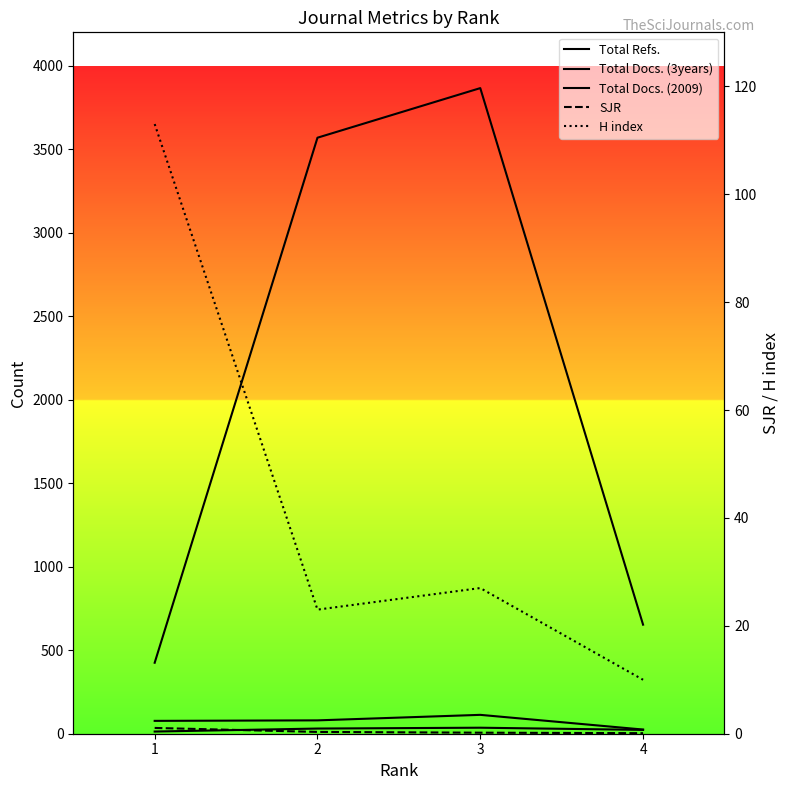

What is the difference between the highest and lowest values at 4?

652.9